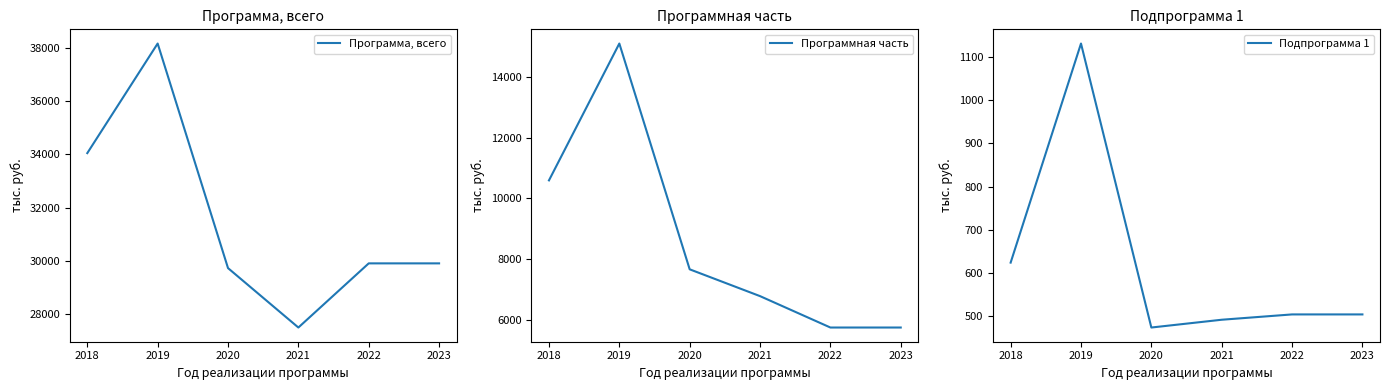

What is the maximum value for Подпрограмма 1?

1130.8